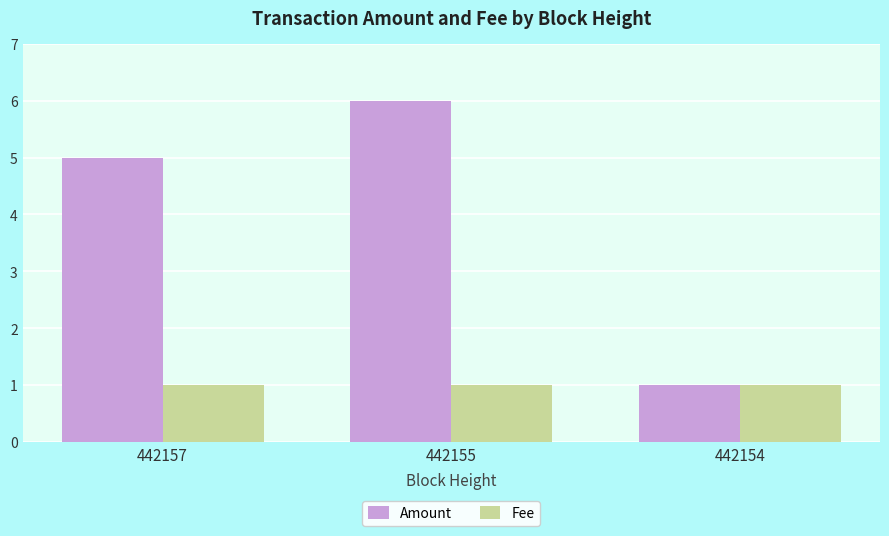

Is the value of Fee at 442155 greater than the value of Amount at 442155?

No